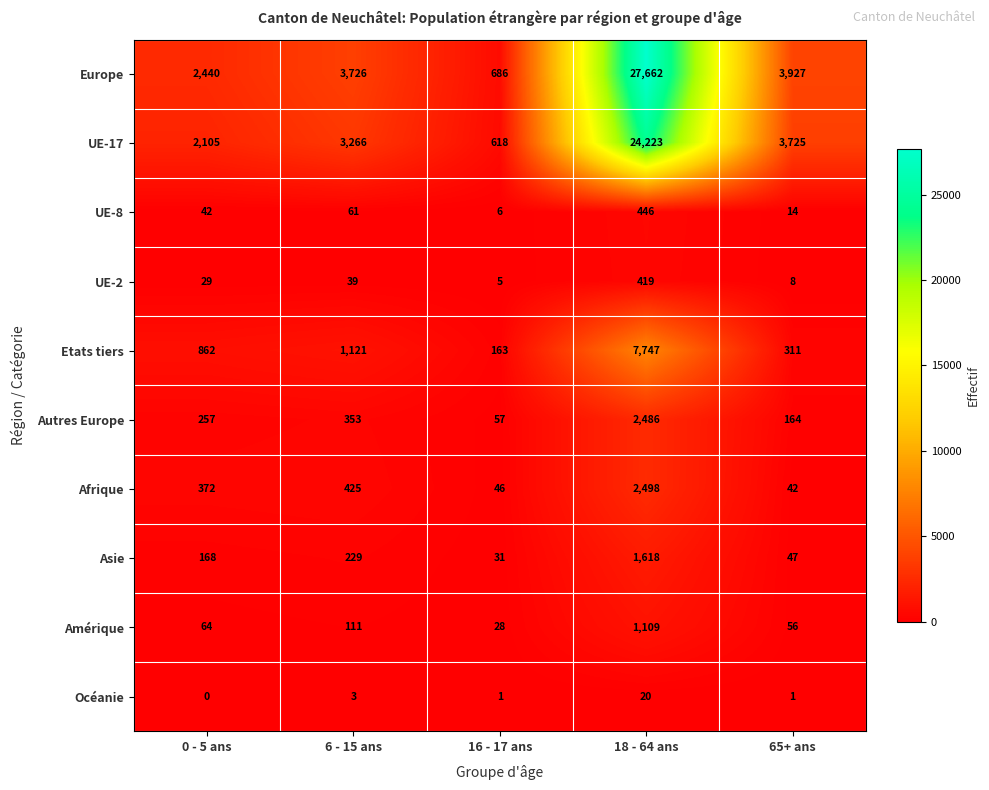

What is the approximate value of Amérique at 65+ ans, to the nearest 100?

100